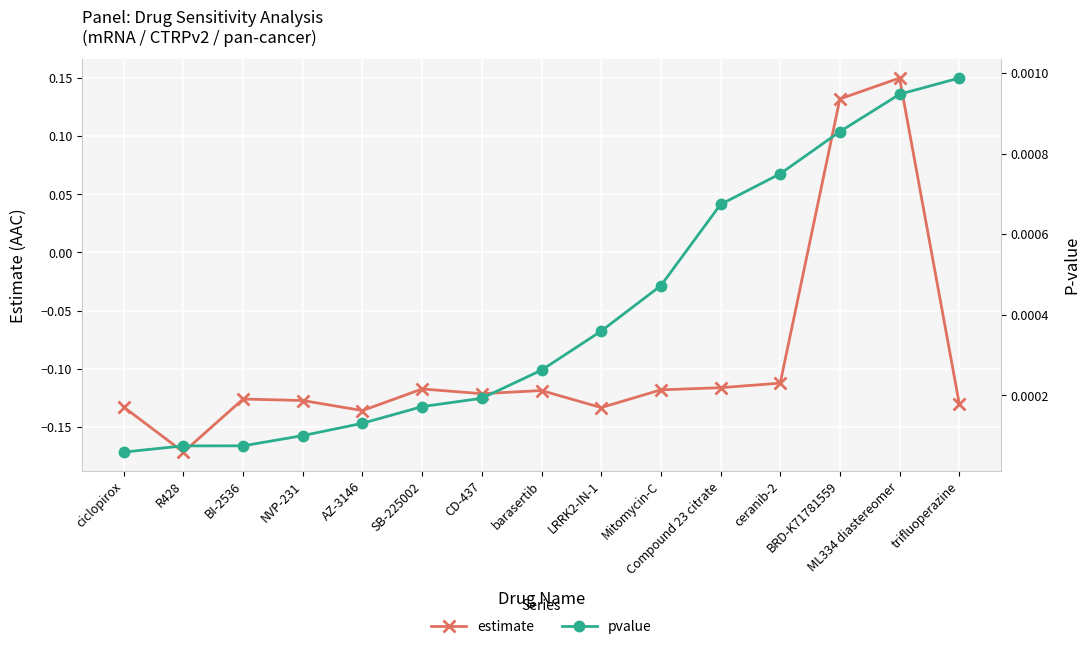

Count the number of categories in the chart.

15